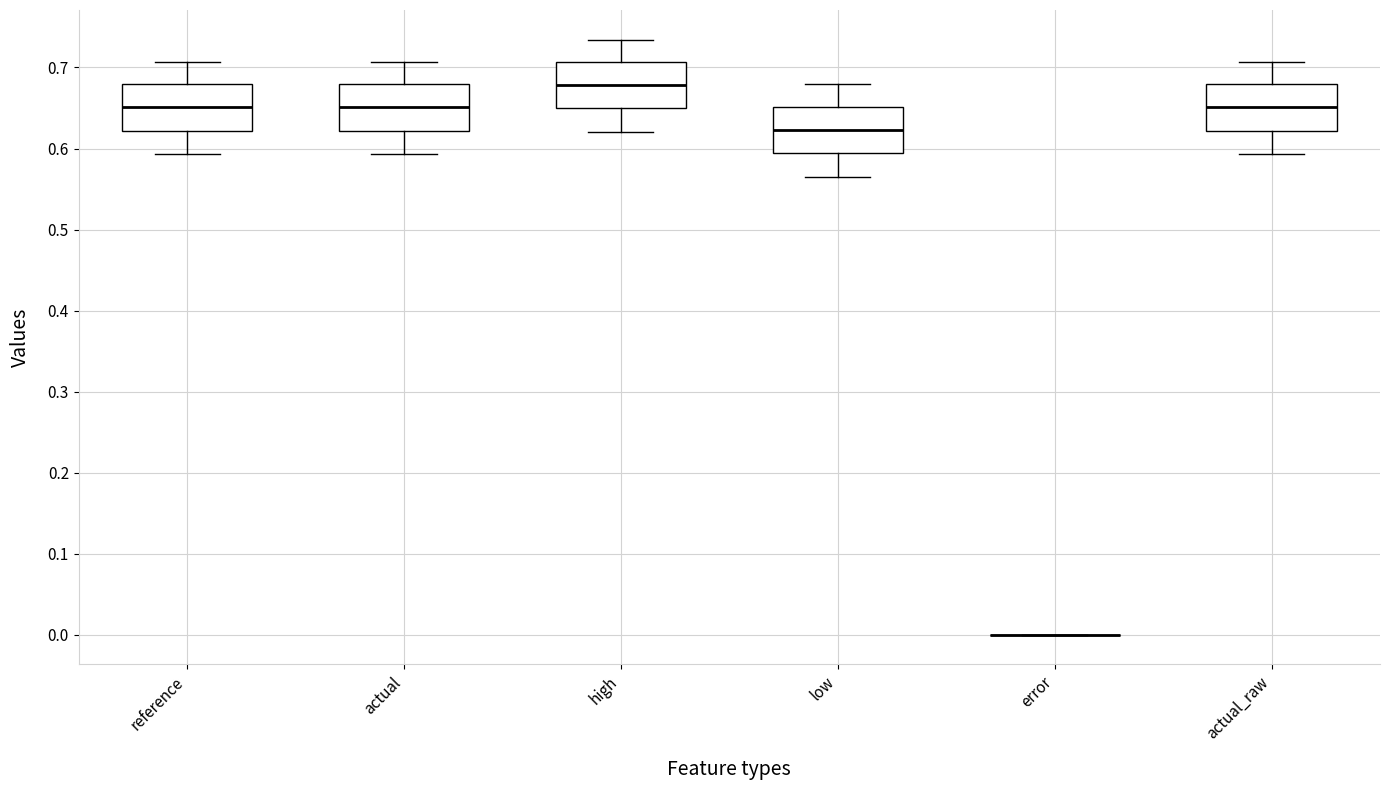

Where does the upper whisker of the box for actual end on the y-axis? The values are not printed on the chart, so give them approximately, as read against the axis.

0.71